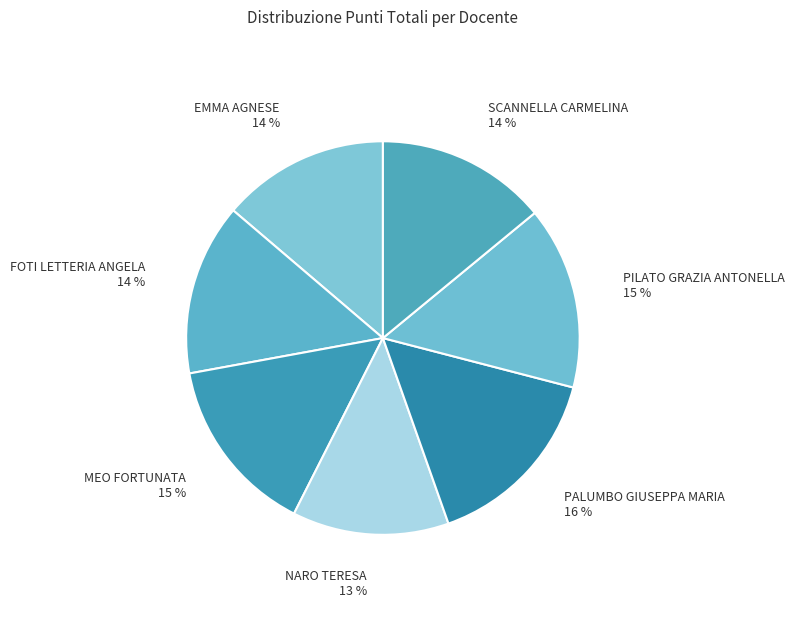

What percentage is the FOTI LETTERIA ANGELA slice, to the nearest percent?

14%